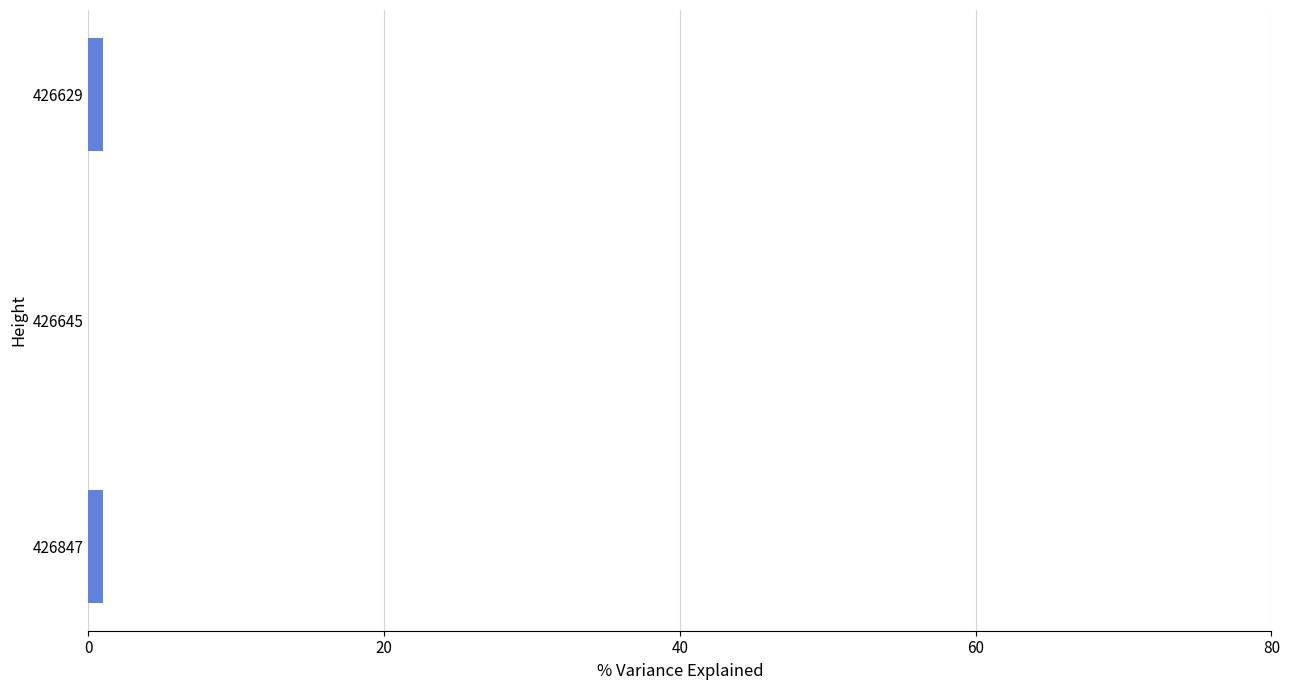

True or false: the data shows 1 at 426847.

True